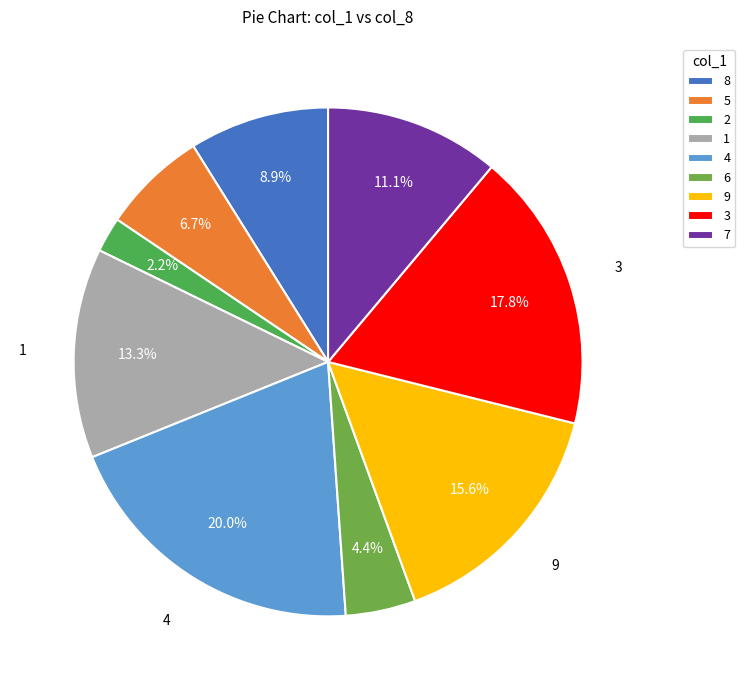

To the nearest percent, what portion does 6 represent?

4%